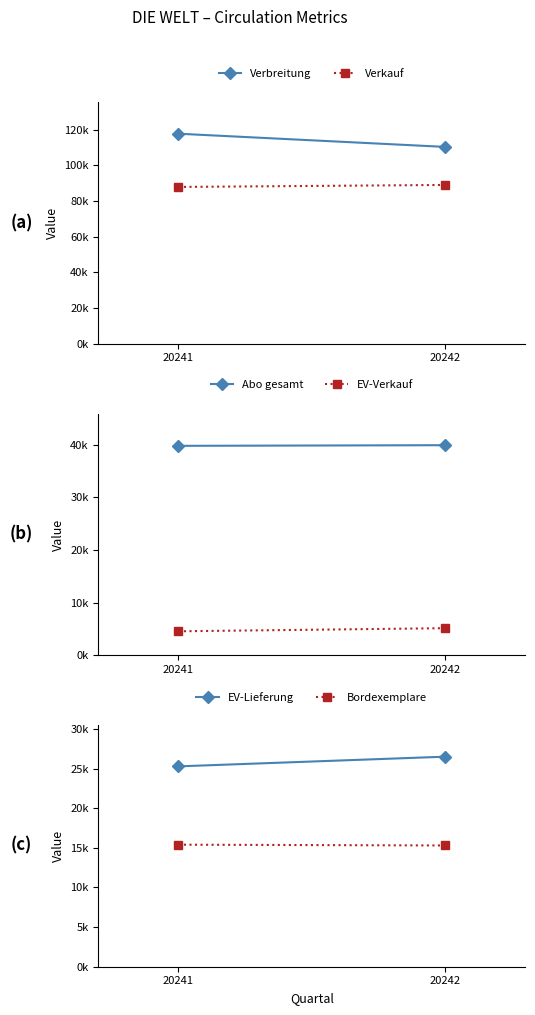

Is it true that Verbreitung equals 29224 at 20241?

False